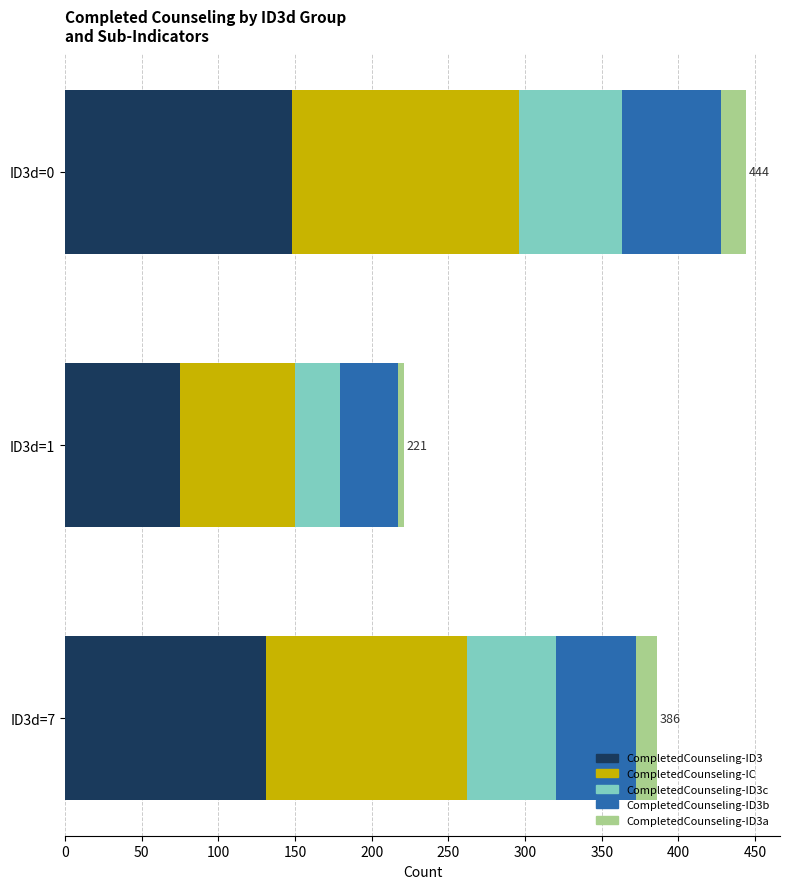

At which category is the sum across all series the highest?

ID3d=0